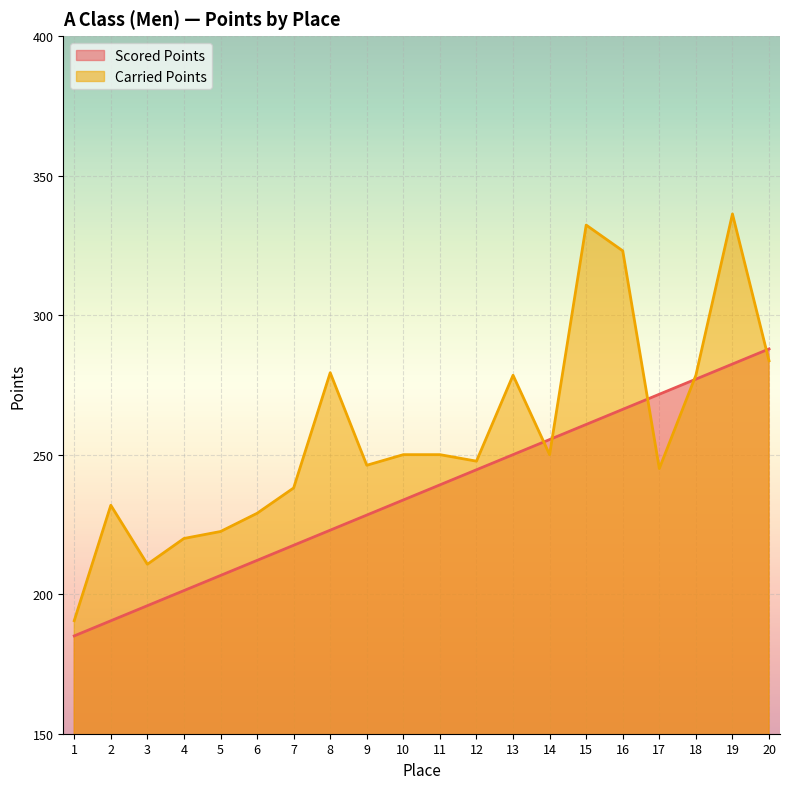

Which series ends up on top after the final intersection of Scored Points and Carried Points?

Scored Points